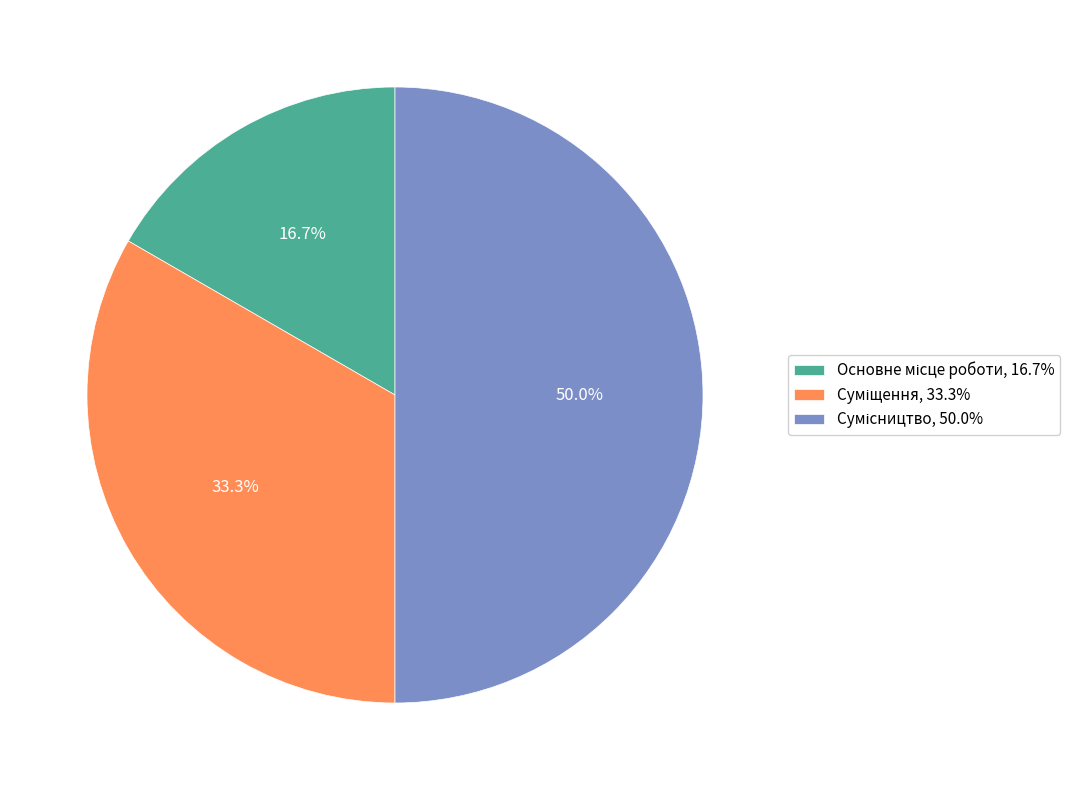

How many segments does this pie chart have?

3